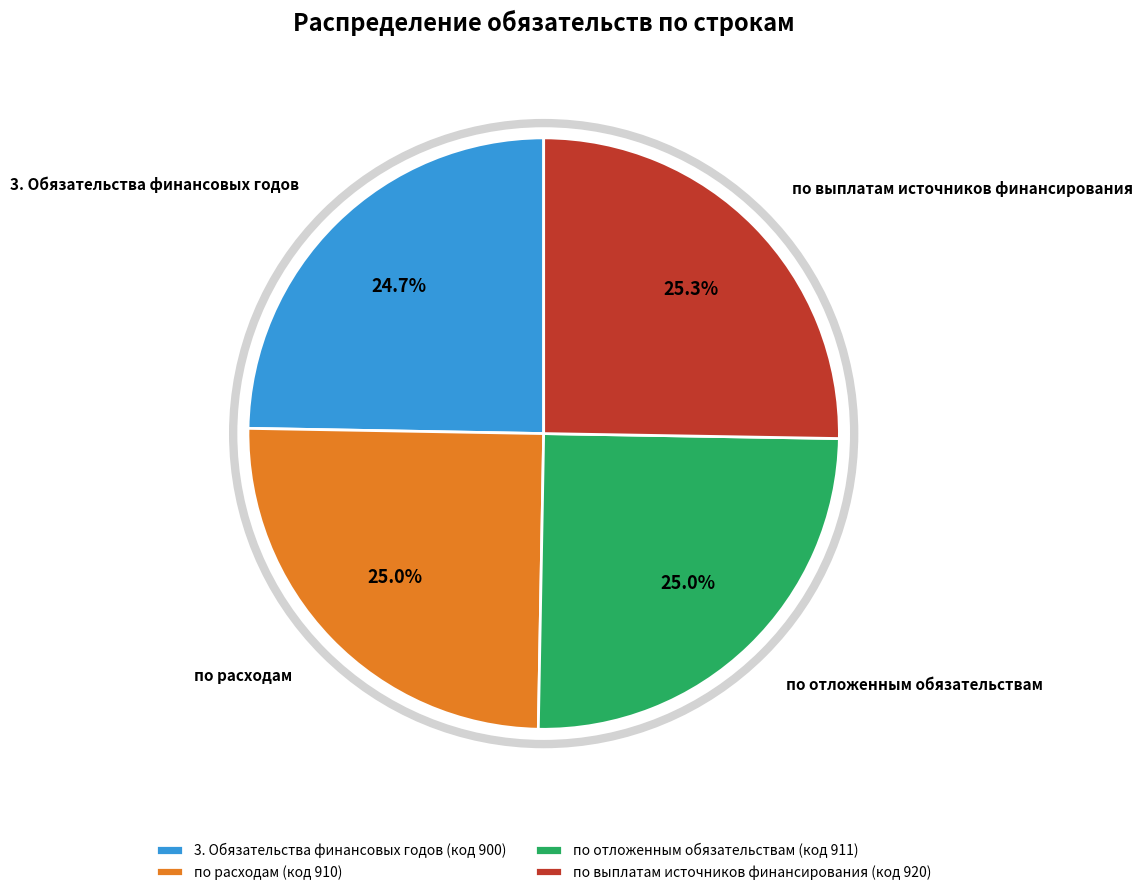

Combined, what portion of the pie is 3. Обязательства финансовых годов and по расходам?

49.7%